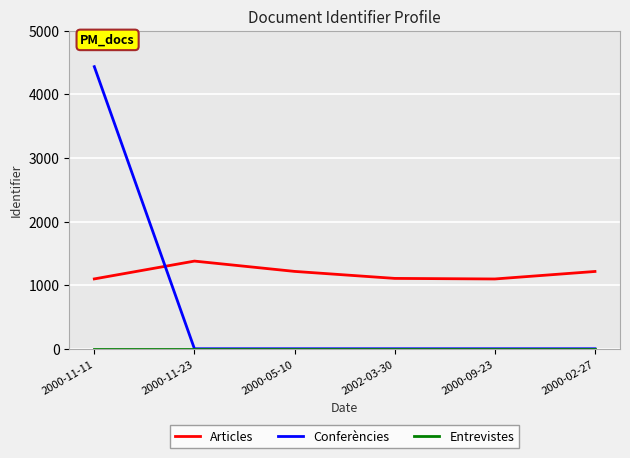

Which series has the largest total across all categories?

Articles